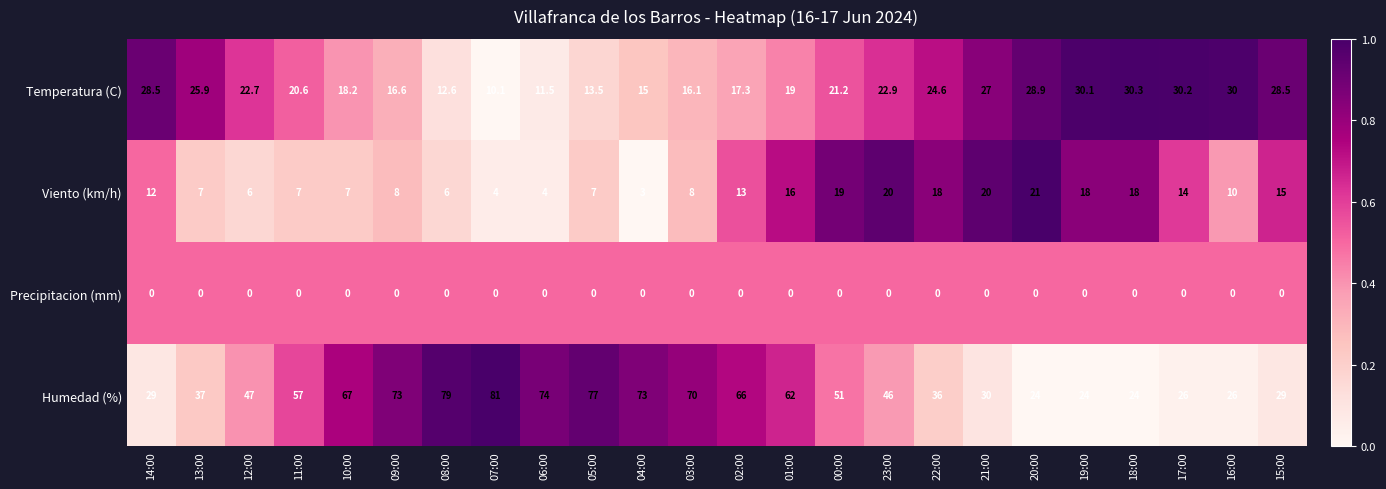

What is the sum of all Viento (km/h) values?

281.0